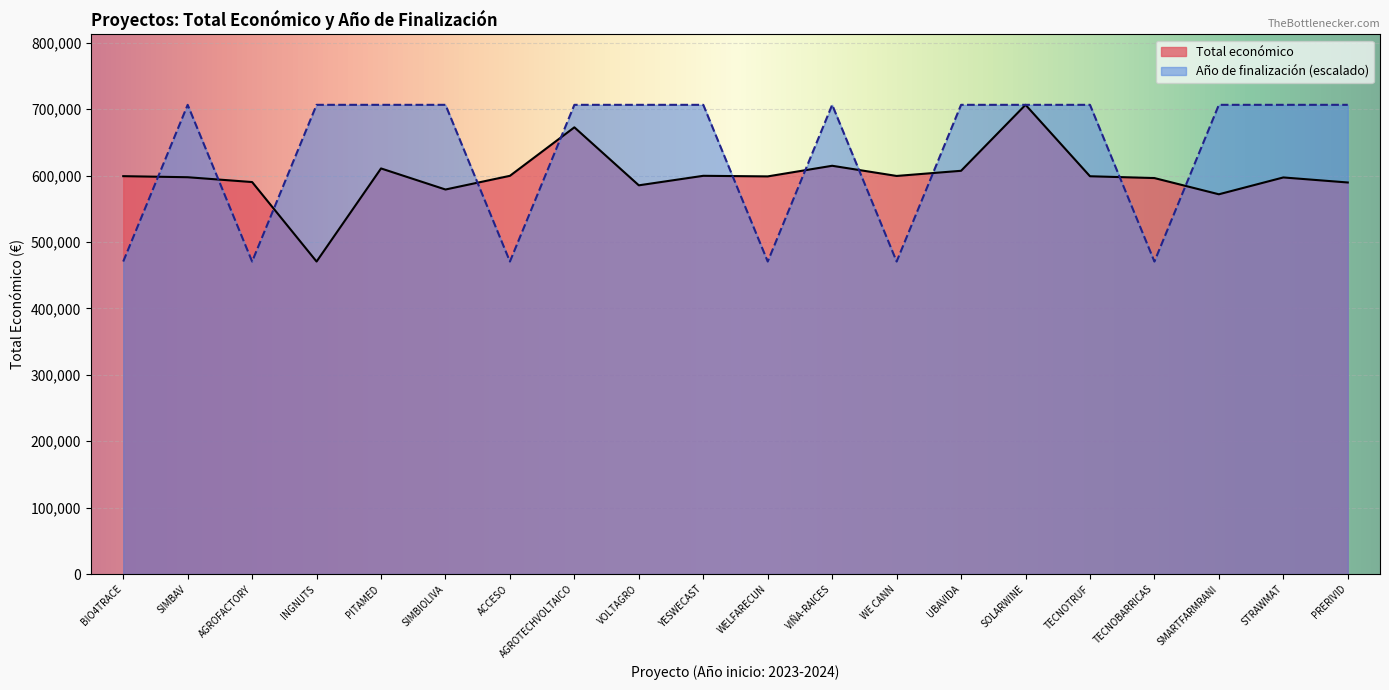

How many categories are shown in the chart?

20